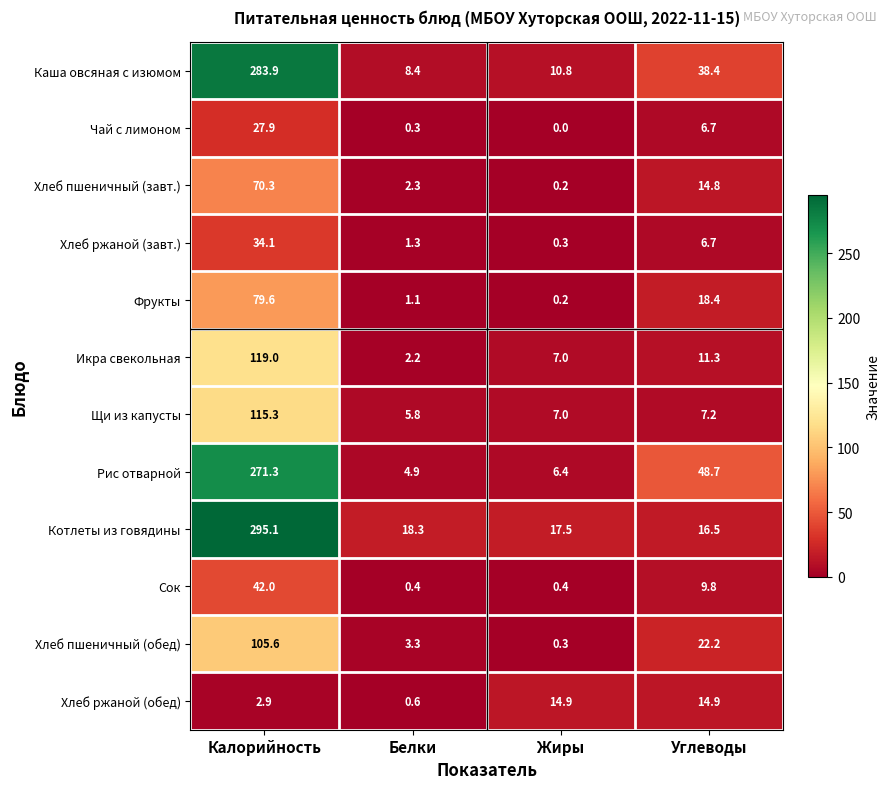

The Каша овсяная с изюмом series shows 8.4 at Белки. True or false?

True